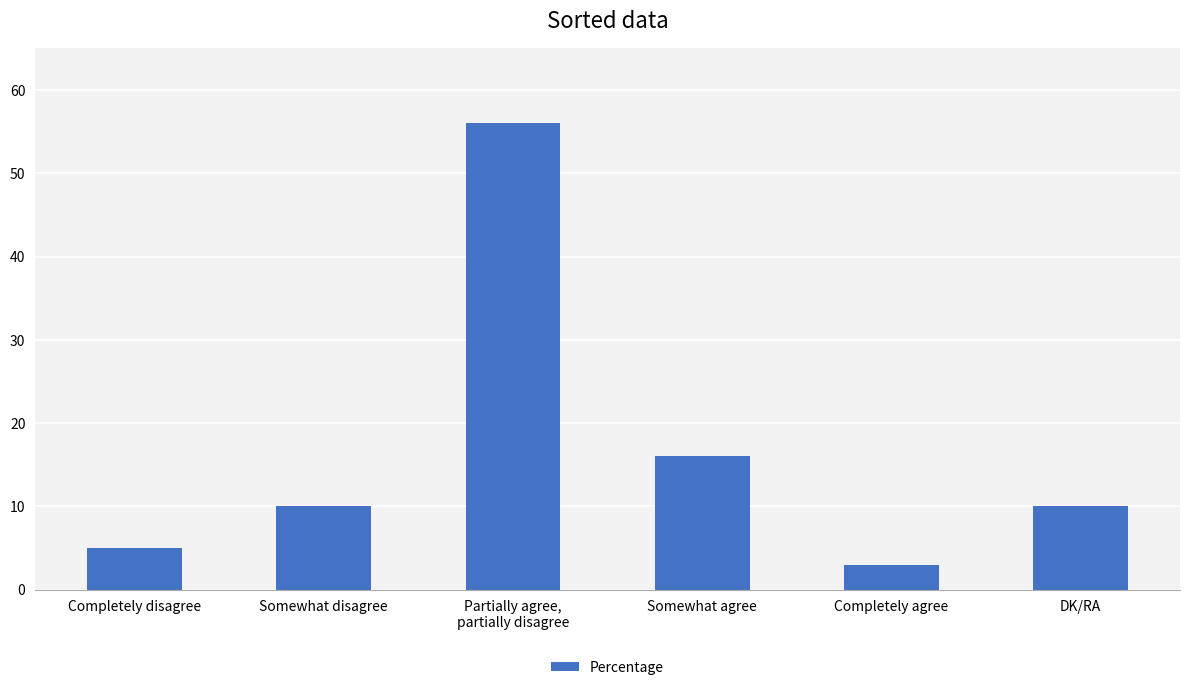

Reading left to right, list all the values displayed in this chart.

5	10	56	16	3	10